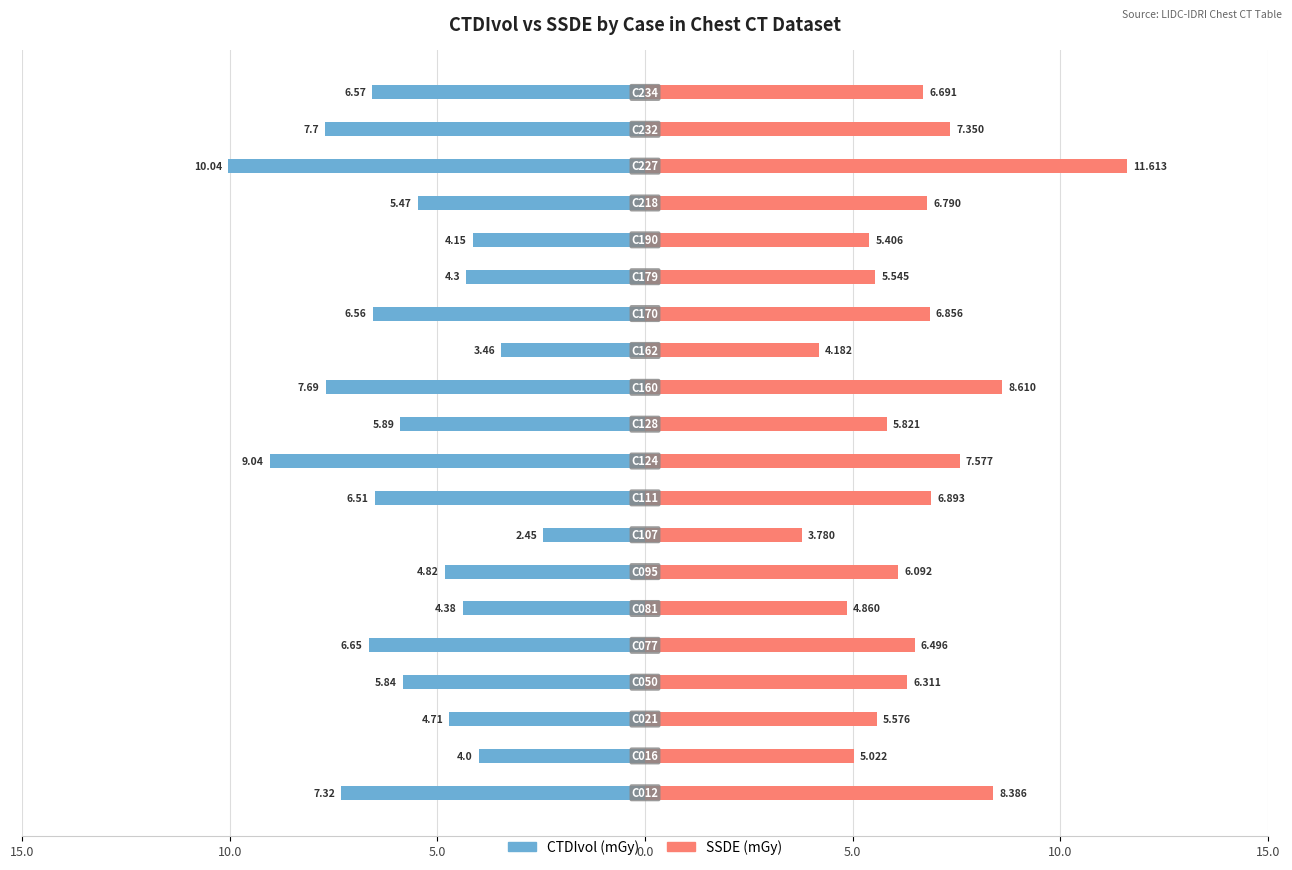

Which series has the largest total across all categories?

SSDE_(mGy)